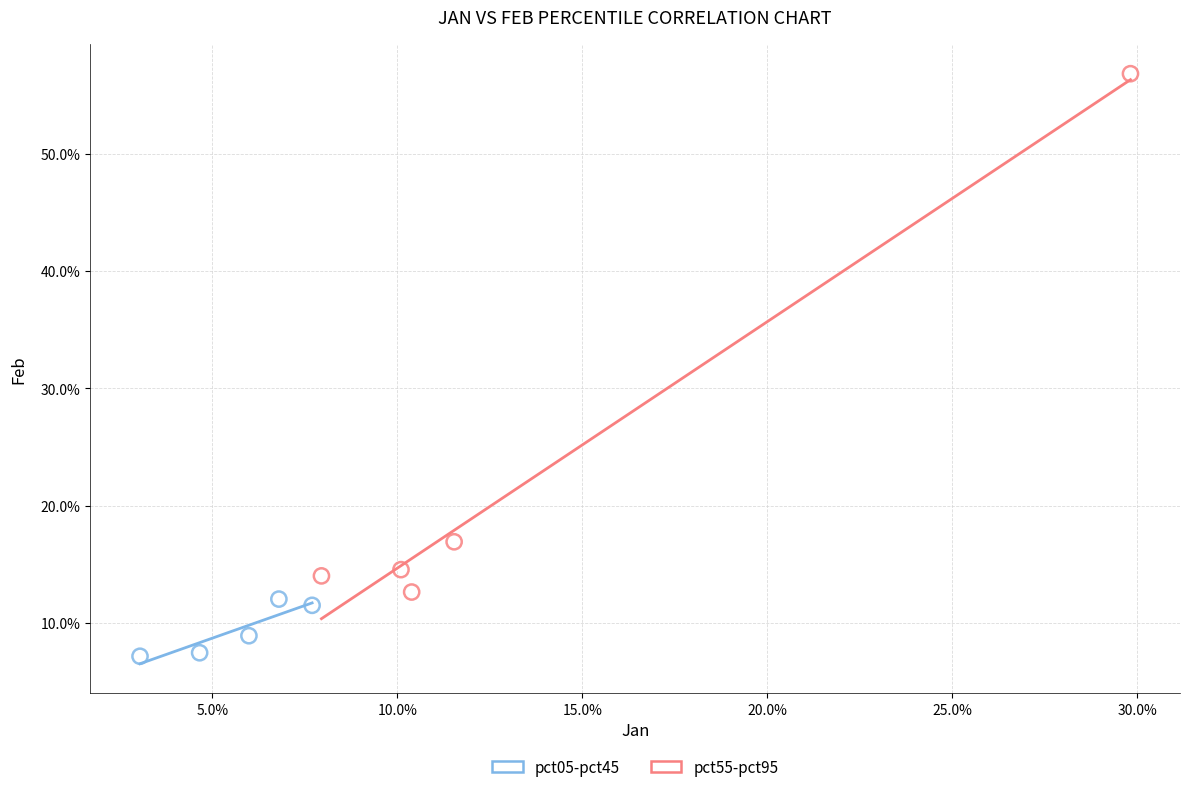

Which series reaches the maximum Y coordinate?

pct55-pct95